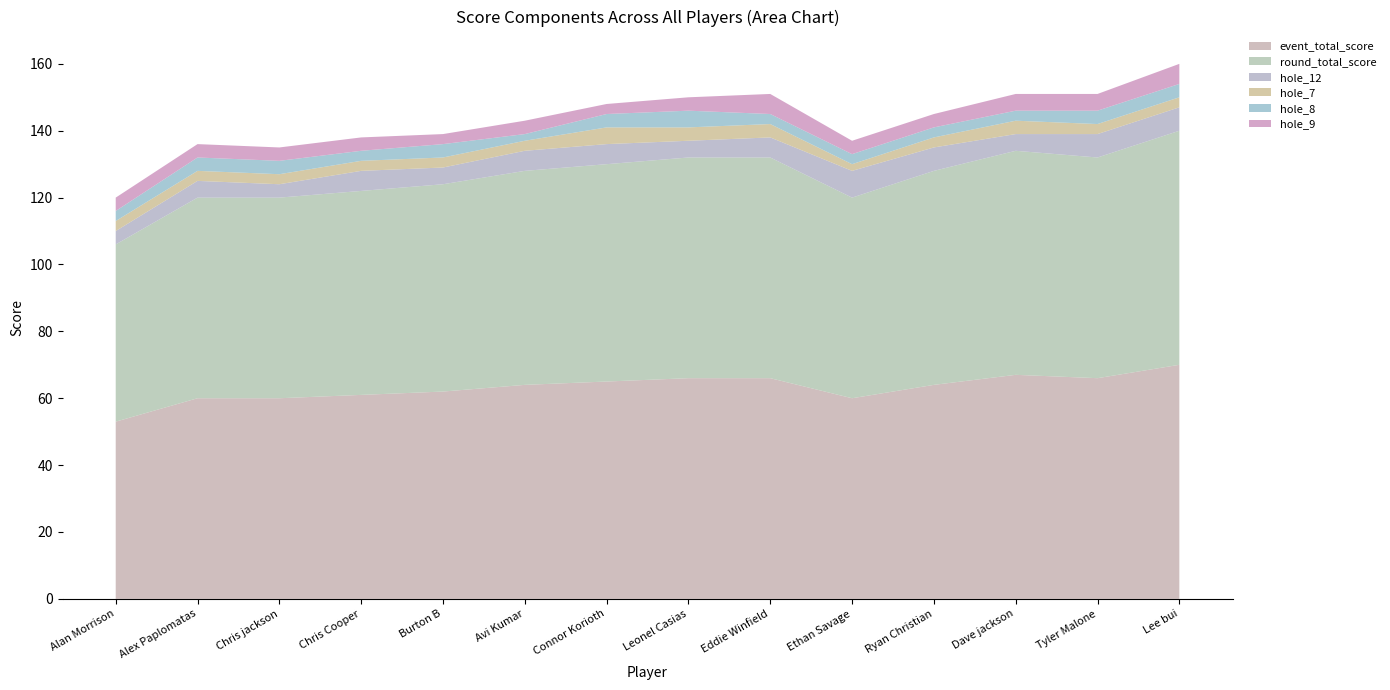

Reading right to left, extract all data points from this chart.

event_total_score: Lee bui=70	Tyler Malone=66	Dave jackson=67	Ryan Christian=64	Ethan Savage=60	Eddie Winfield=66	Leonel Casias=66	Connor Korioth=65	Avi Kumar=64	Burton B=62	Chris Cooper=61	Chris jackson=60	Alex Paplomatas=60	Alan Morrison=53
round_total_score: Lee bui=70	Tyler Malone=66	Dave jackson=67	Ryan Christian=64	Ethan Savage=60	Eddie Winfield=66	Leonel Casias=66	Connor Korioth=65	Avi Kumar=64	Burton B=62	Chris Cooper=61	Chris jackson=60	Alex Paplomatas=60	Alan Morrison=53
hole_12: Lee bui=7	Tyler Malone=7	Dave jackson=5	Ryan Christian=7	Ethan Savage=8	Eddie Winfield=6	Leonel Casias=5	Connor Korioth=6	Avi Kumar=6	Burton B=5	Chris Cooper=6	Chris jackson=4	Alex Paplomatas=5	Alan Morrison=4
hole_7: Lee bui=3	Tyler Malone=3	Dave jackson=4	Ryan Christian=3	Ethan Savage=2	Eddie Winfield=4	Leonel Casias=4	Connor Korioth=5	Avi Kumar=3	Burton B=3	Chris Cooper=3	Chris jackson=3	Alex Paplomatas=3	Alan Morrison=3
hole_8: Lee bui=4	Tyler Malone=4	Dave jackson=3	Ryan Christian=3	Ethan Savage=3	Eddie Winfield=3	Leonel Casias=5	Connor Korioth=4	Avi Kumar=2	Burton B=4	Chris Cooper=3	Chris jackson=4	Alex Paplomatas=4	Alan Morrison=3
hole_9: Lee bui=6	Tyler Malone=5	Dave jackson=5	Ryan Christian=4	Ethan Savage=4	Eddie Winfield=6	Leonel Casias=4	Connor Korioth=3	Avi Kumar=4	Burton B=3	Chris Cooper=4	Chris jackson=4	Alex Paplomatas=4	Alan Morrison=4